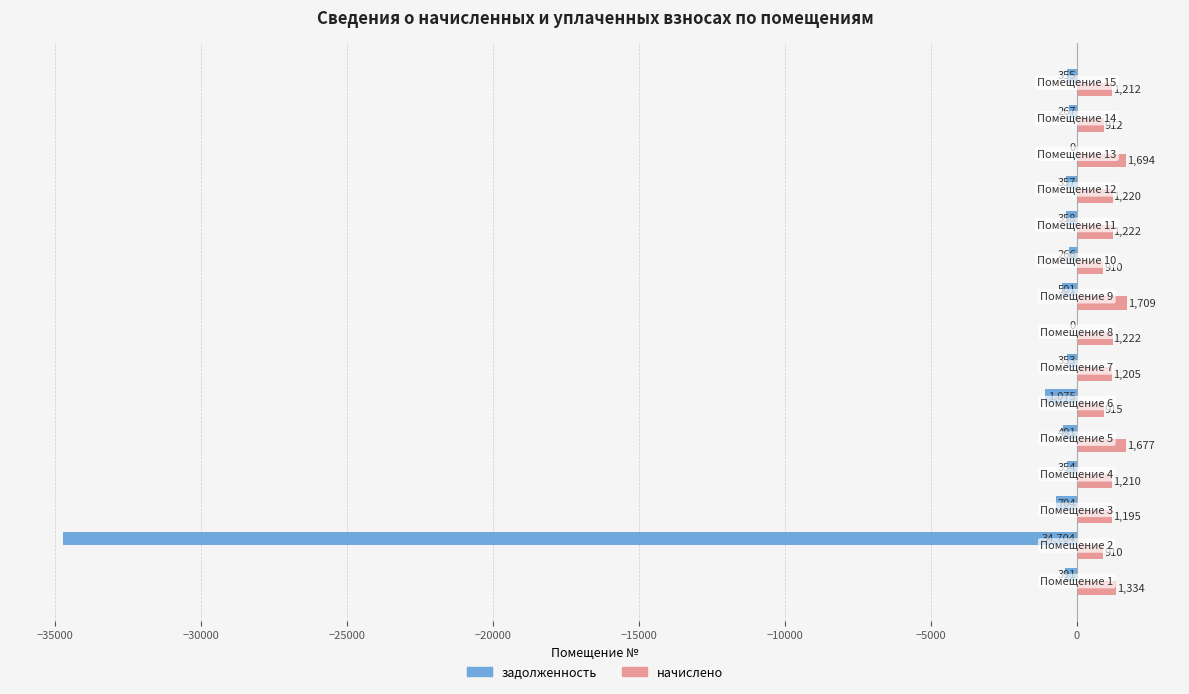

Which series has the largest total across all categories?

начислено